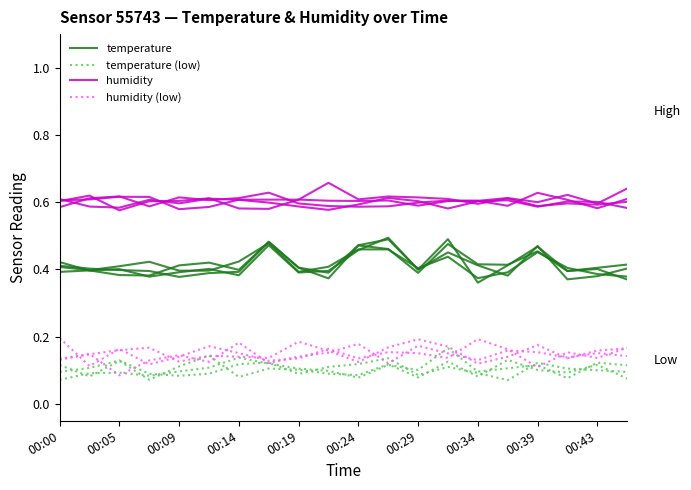

What is the difference between the maximum and minimum values in the humidity series?

0.1